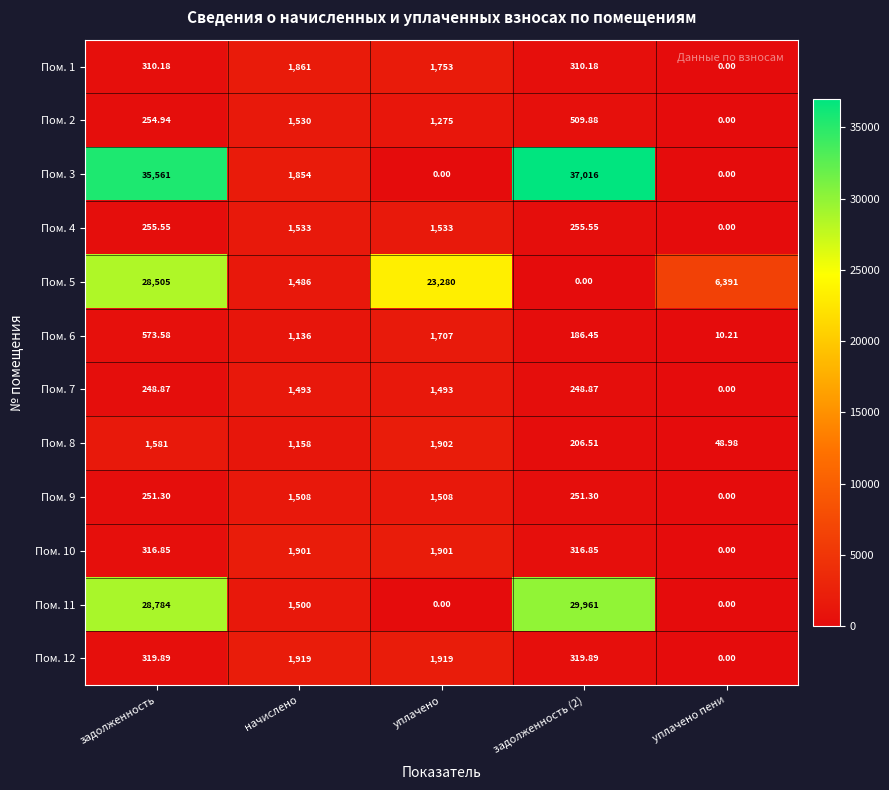

Count the number of categories in the chart.

5